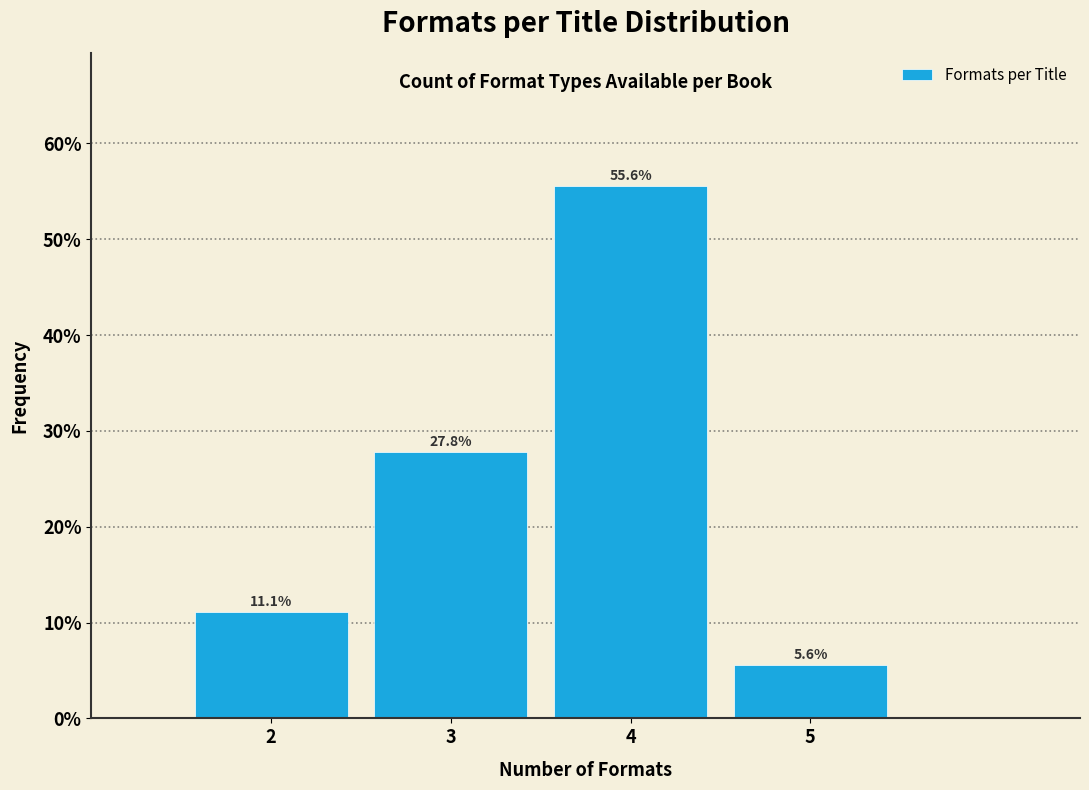

What is the height of the bar covering 3.5 to 4.5 on the x-axis?

55.6